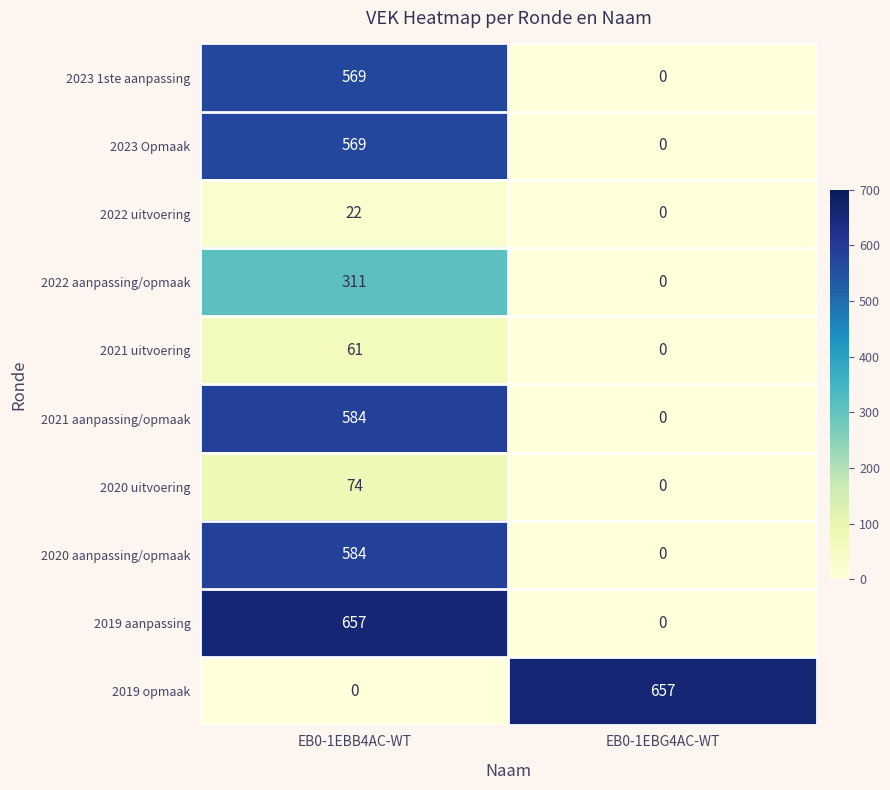

Reading right to left, list all the values displayed in this chart.

2023 1ste aanpassing: EB0-1EBG4AC-WT=0	EB0-1EBB4AC-WT=569
2023 Opmaak: EB0-1EBG4AC-WT=0	EB0-1EBB4AC-WT=569
2022 uitvoering: EB0-1EBG4AC-WT=0	EB0-1EBB4AC-WT=22
2022 aanpassing/opmaak: EB0-1EBG4AC-WT=0	EB0-1EBB4AC-WT=311
2021 uitvoering: EB0-1EBG4AC-WT=0	EB0-1EBB4AC-WT=61
2021 aanpassing/opmaak: EB0-1EBG4AC-WT=0	EB0-1EBB4AC-WT=584
2020 uitvoering: EB0-1EBG4AC-WT=0	EB0-1EBB4AC-WT=74
2020 aanpassing/opmaak: EB0-1EBG4AC-WT=0	EB0-1EBB4AC-WT=584
2019 aanpassing: EB0-1EBG4AC-WT=0	EB0-1EBB4AC-WT=657
2019 opmaak: EB0-1EBG4AC-WT=657	EB0-1EBB4AC-WT=0